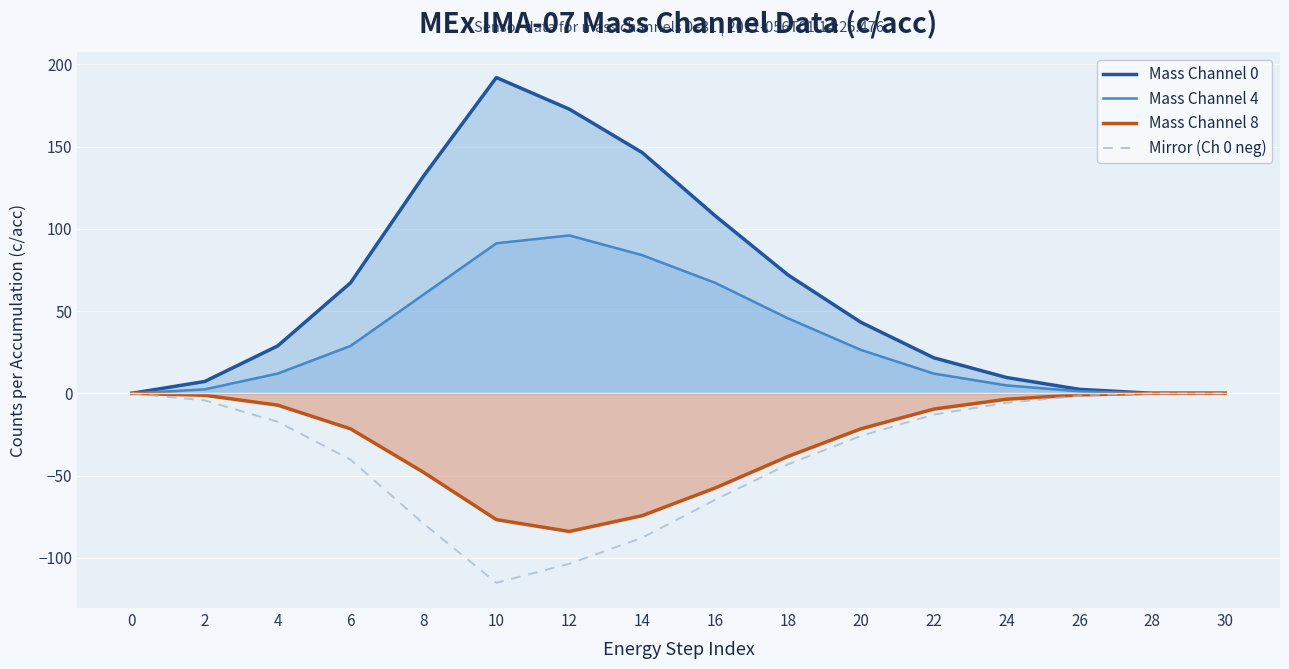

What are all the series names shown in the legend?

Mass Channel 0, Mass Channel 4, Mass Channel 8, Mirror (Ch 0 neg)